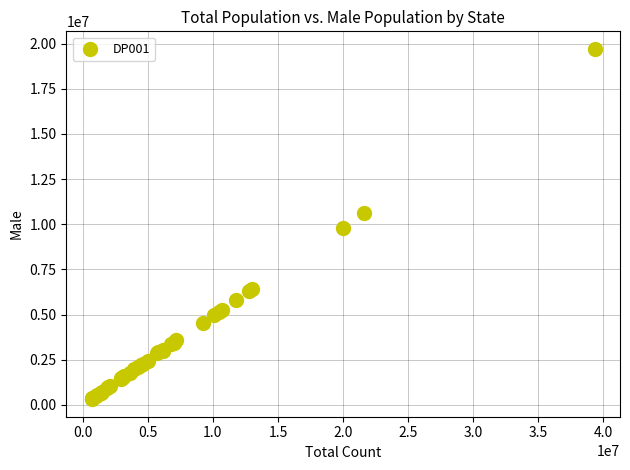

What Y value in the scatter plot is closest to 10015737?

9779995